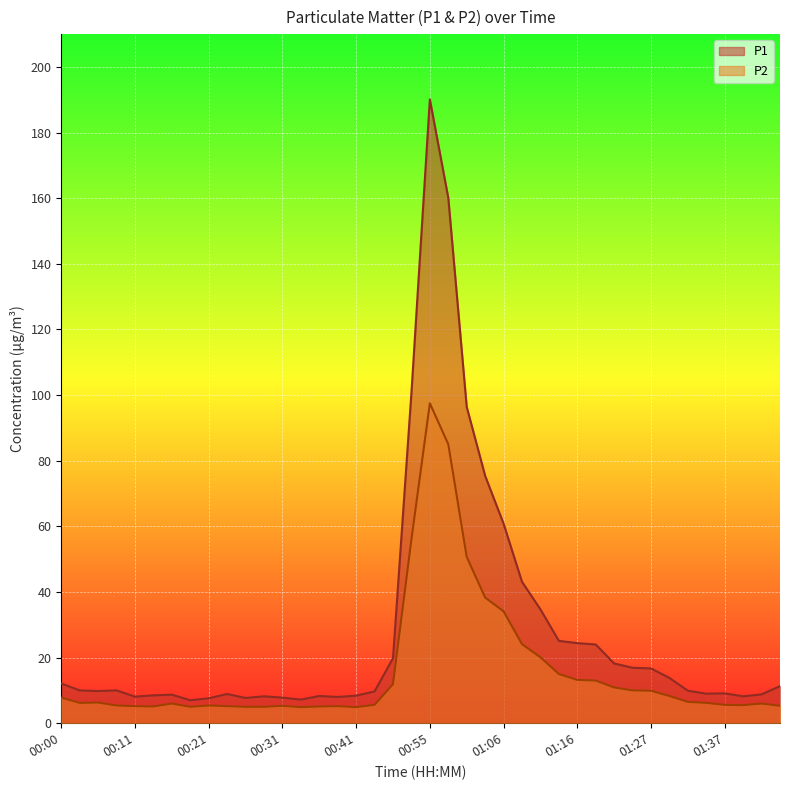

At how many categories does at least one series exceed 142?

2